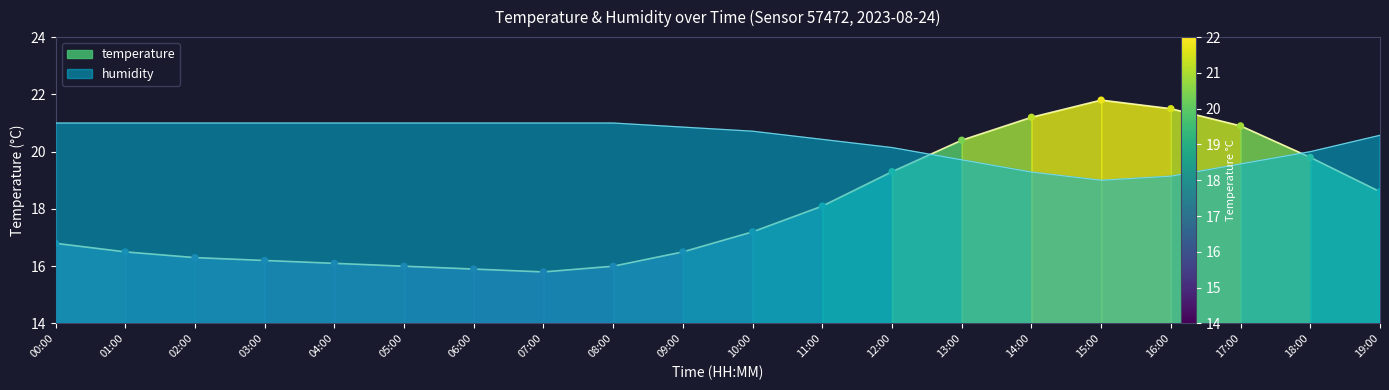

Which series has the largest total across all categories?

humidity